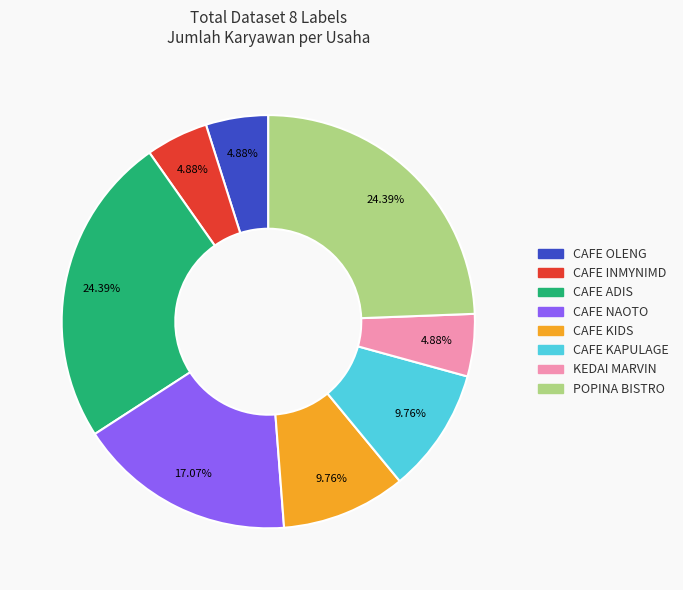

What is the total percentage of CAFE NAOTO and CAFE KAPULAGE?

26.8%